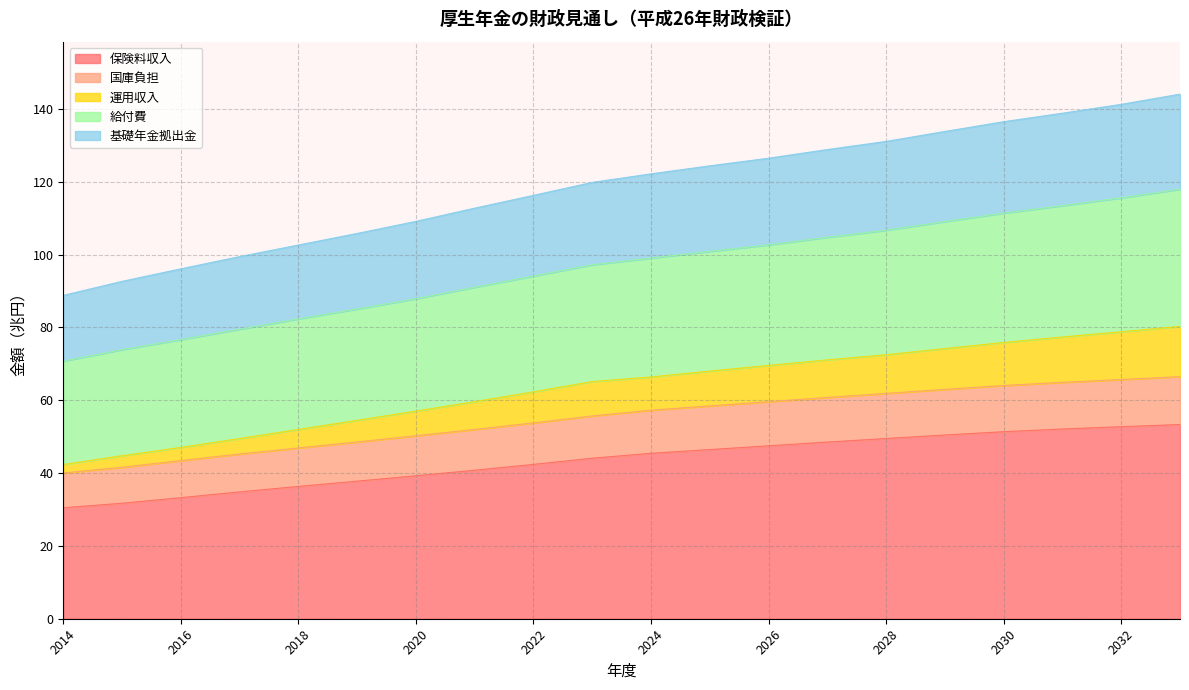

Does the chart have visible grid lines?

Yes